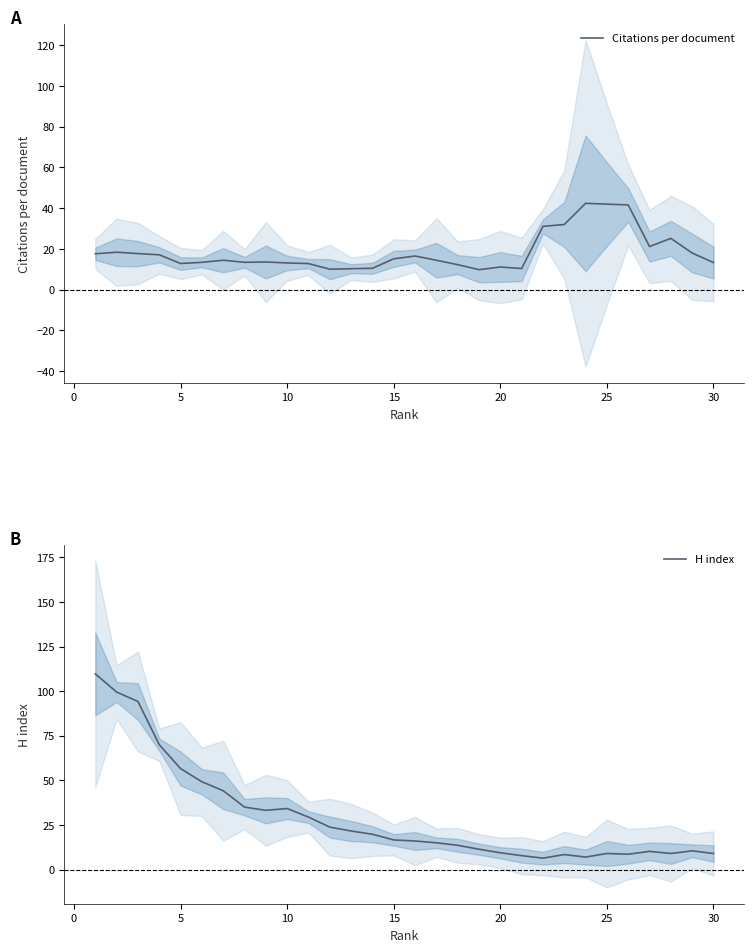

True or false: Citations per document has a value of 5.4 at 20.

False